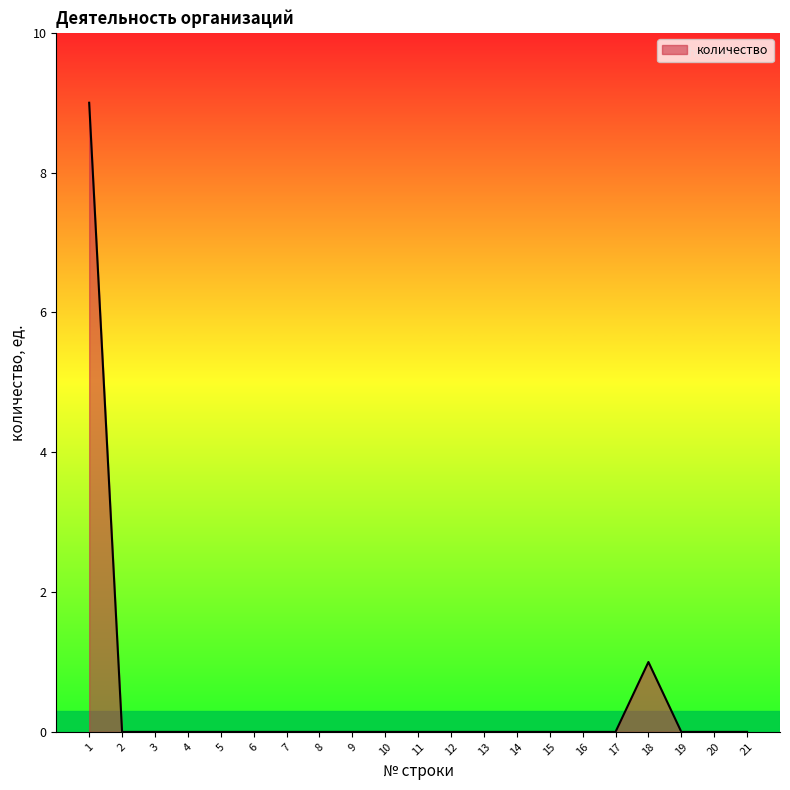

Reading right to left, what are all the values shown in this chart?

0	0	0	1	0	0	0	0	0	0	0	0	0	0	0	0	0	0	0	0	9